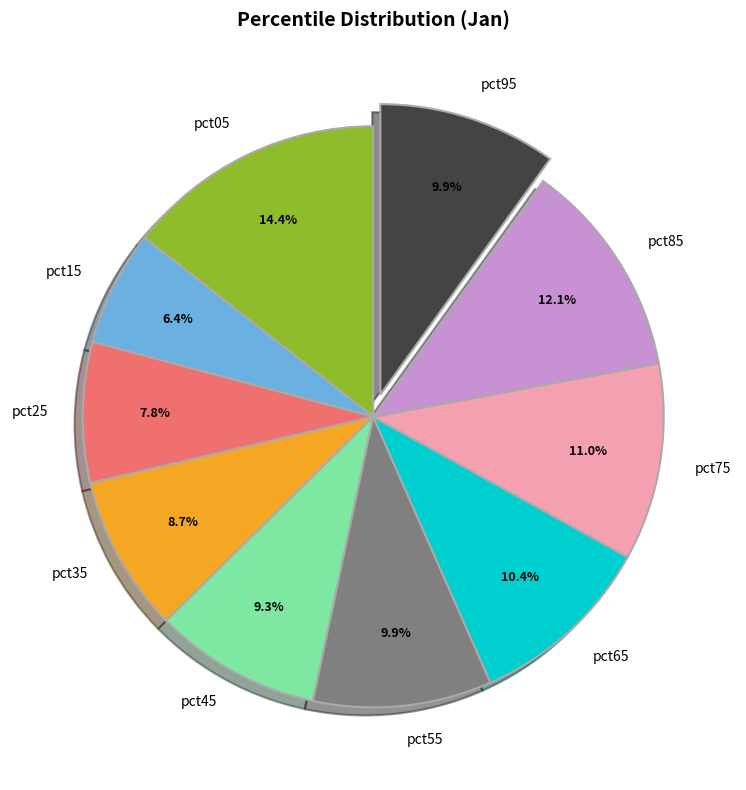

Is the sum of pct65 and pct35 greater than half?

No